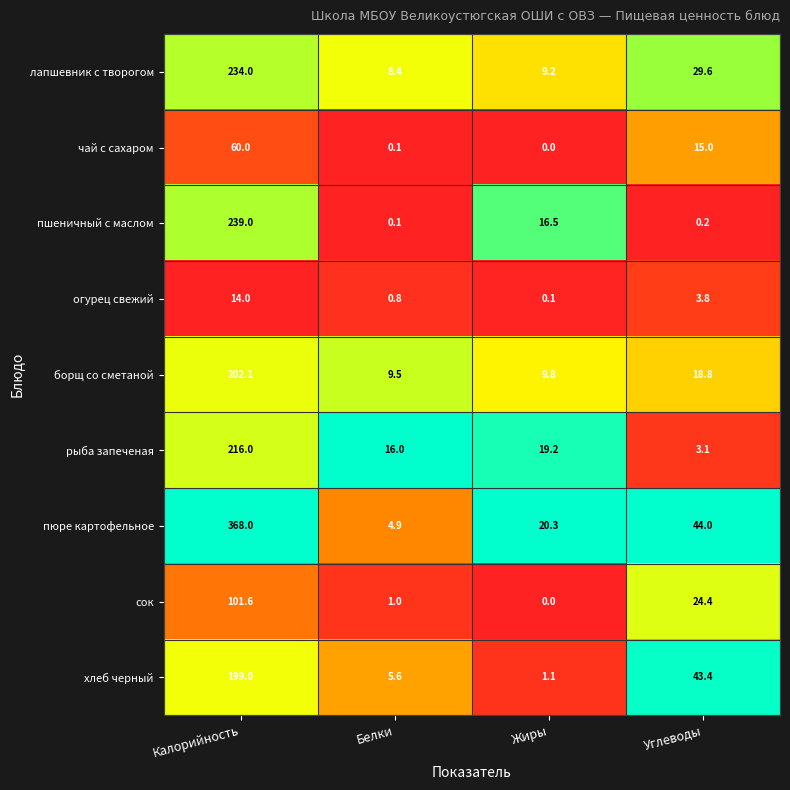

Which series has the largest range (max minus min)?

пюре картофельное